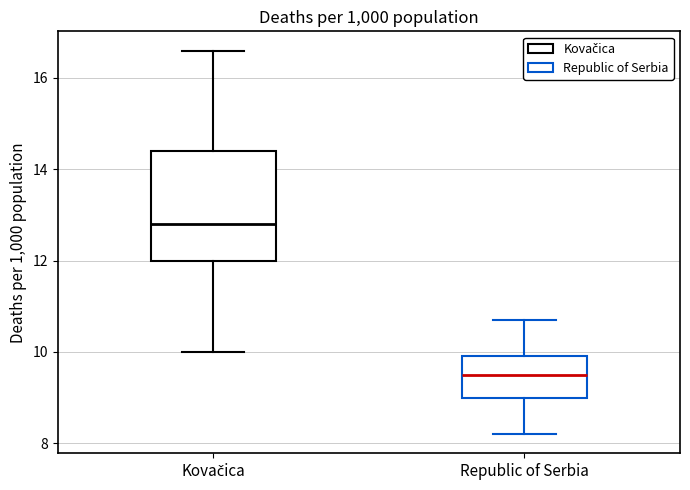

Reading left to right, transcribe this box plot: for each box, give where its median line is, the range the box spans, and where its two whiskers end, as read against the y-axis. The values are not printed on the chart, so give them approximately, as read against the axis.

Kovačica: median 12.8, box 12.0 to 14.4, whiskers 10.0 to 16.6
Republic of Serbia: median 9.6, box 9.0 to 10.0, whiskers 8.2 to 10.8